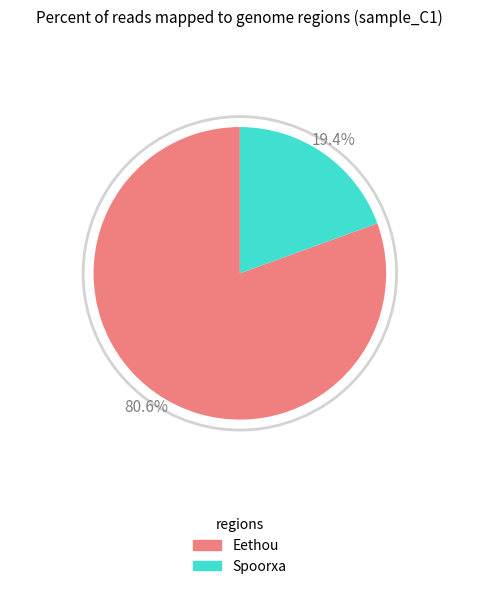

What is the smallest slice in the pie chart?

Spoorxa